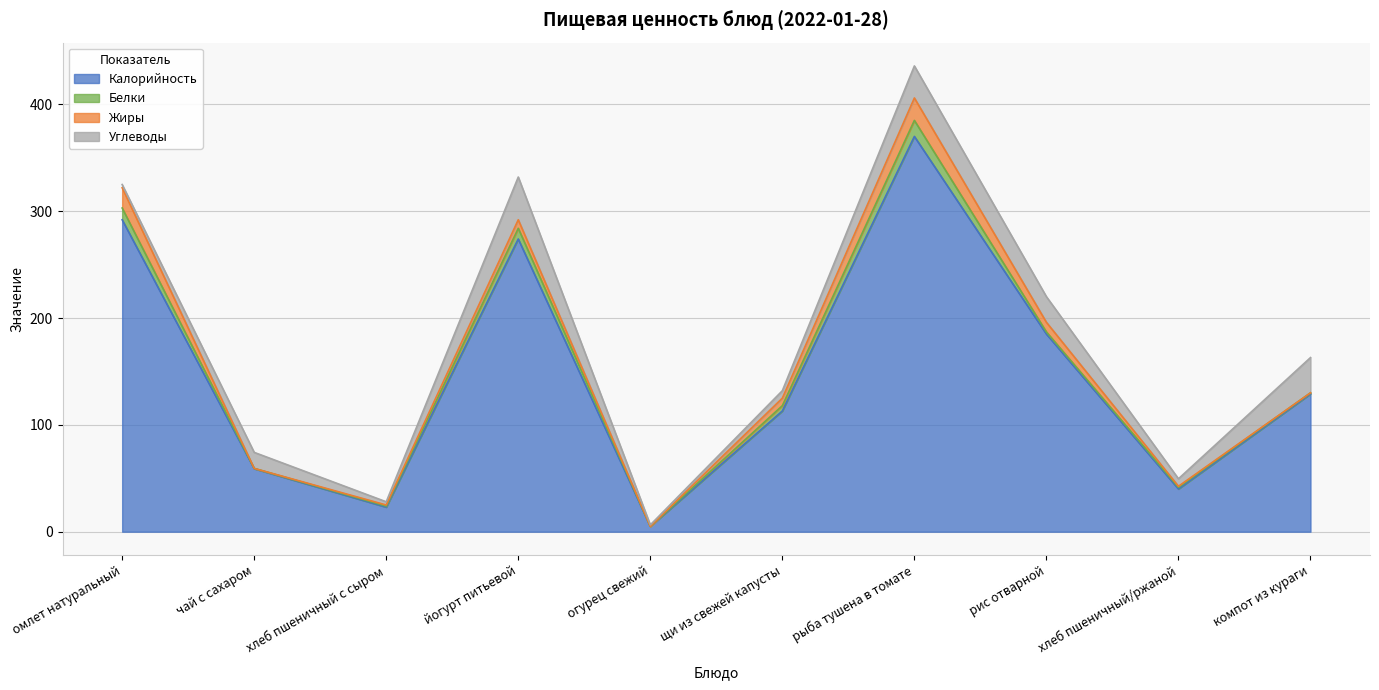

Which label corresponds to the smallest value in the chart?

огурец свежий